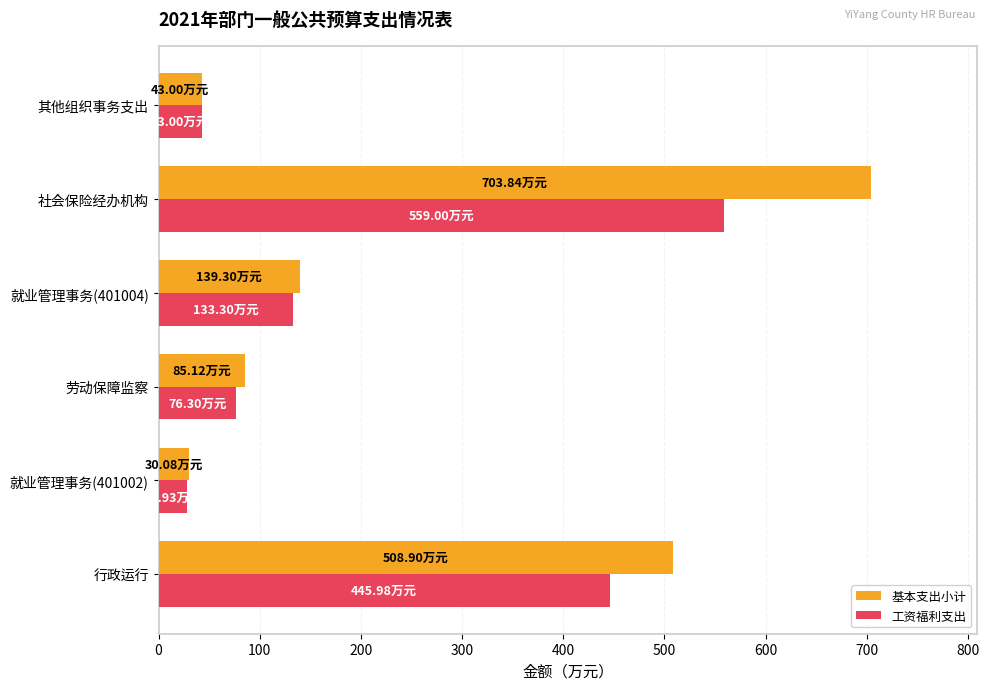

Which label corresponds to the smallest value in the chart?

就业管理事务(401002)